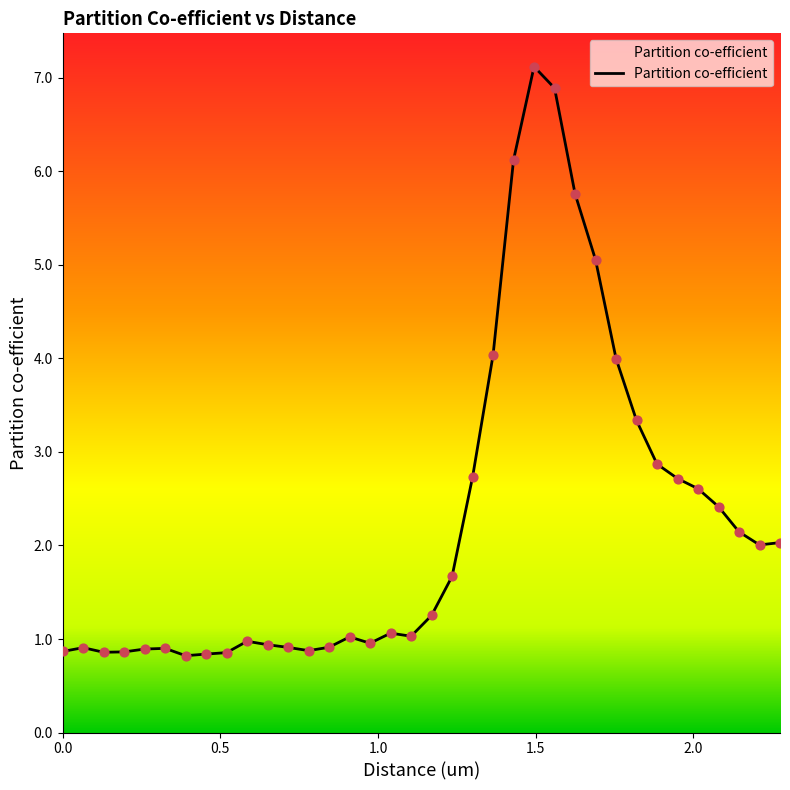

What is the difference between the maximum and minimum values?

6.3